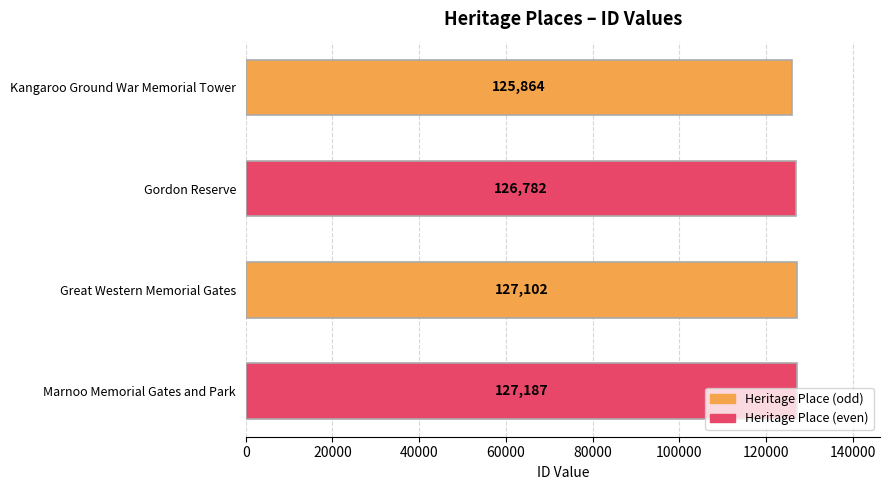

What is the difference between the second highest and minimum values?

1238